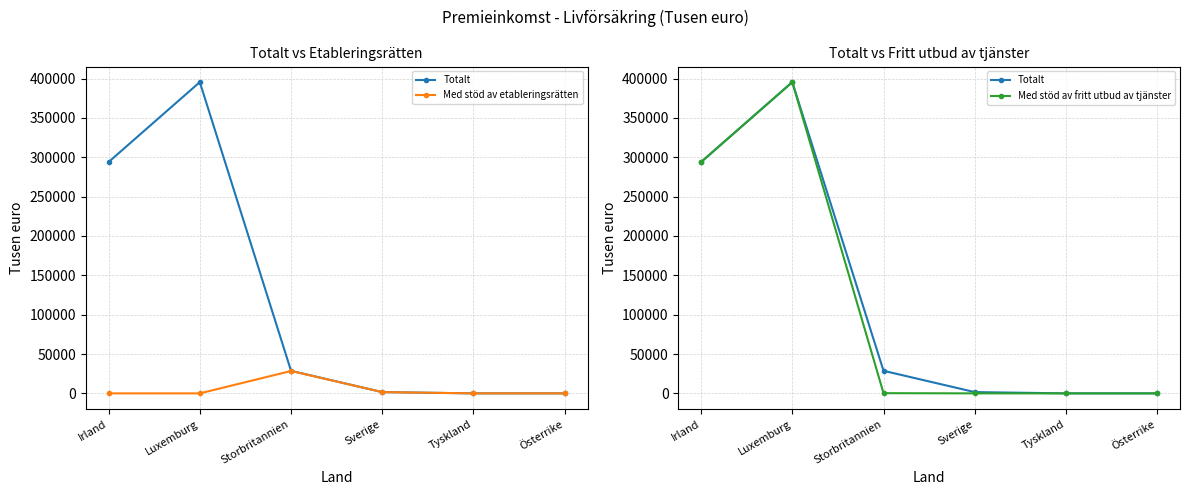

Between Luxemburg and Tyskland, which series saw the biggest shift?

Totalt